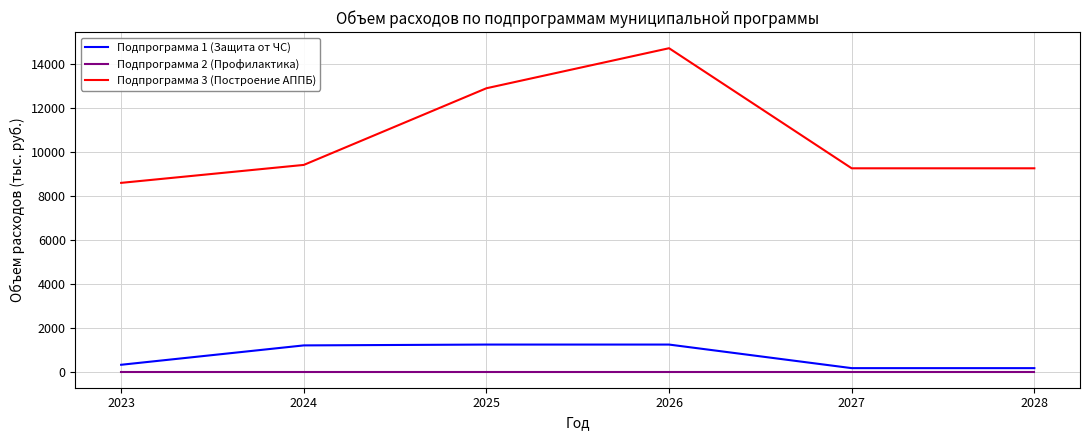

List the series in order of their peak value, lowest first.

Подпрограмма 2 (Профилактика), Подпрограмма 1 (Защита от ЧС), Подпрограмма 3 (Построение АППБ)